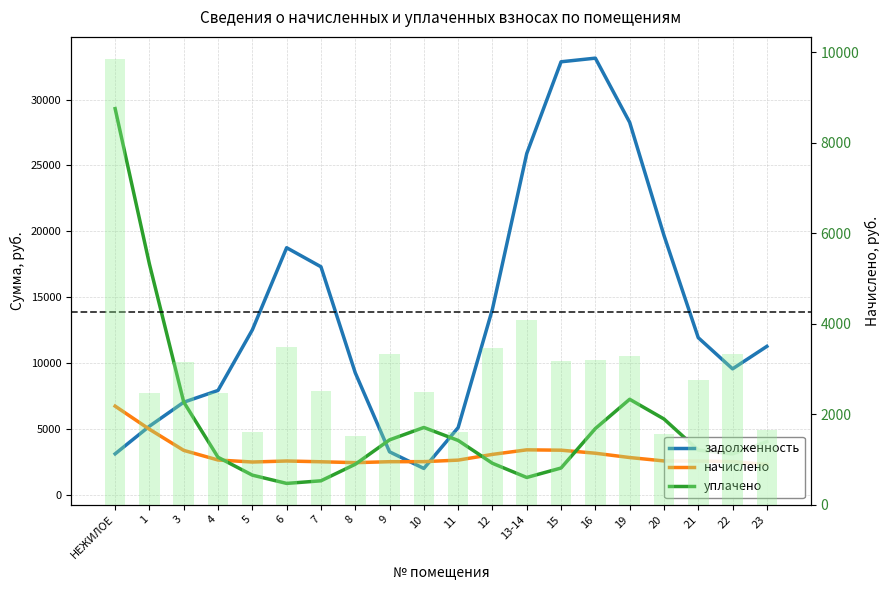

Rank the series at 22 from lowest to highest value.

начислено, уплачено, начислено (bars), задолженность